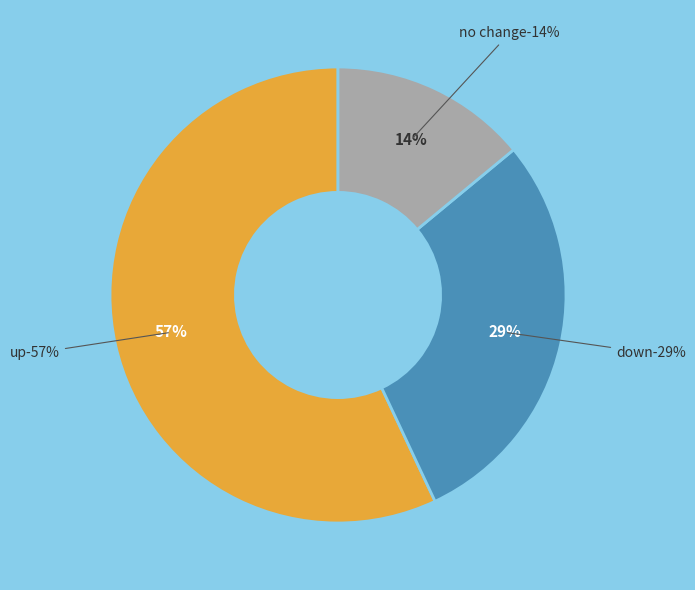

Does down account for over 50% of the chart?

No